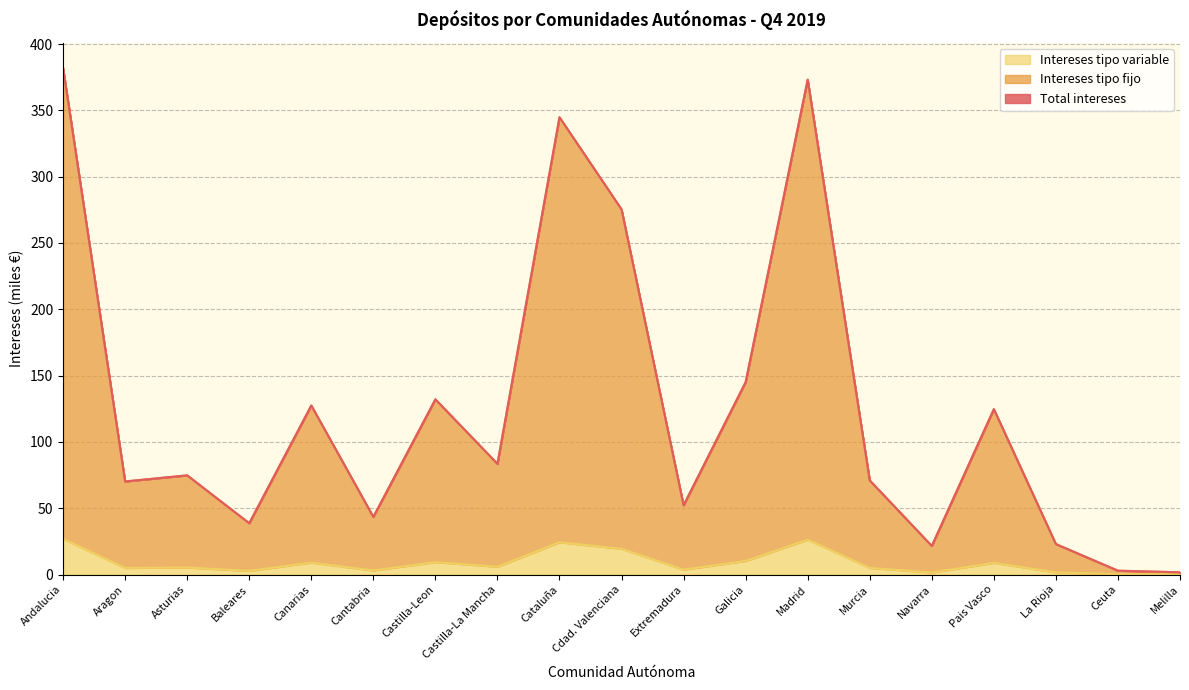

True or false: Intereses tipo variable has a value of 2.9 at Ceuta.

True